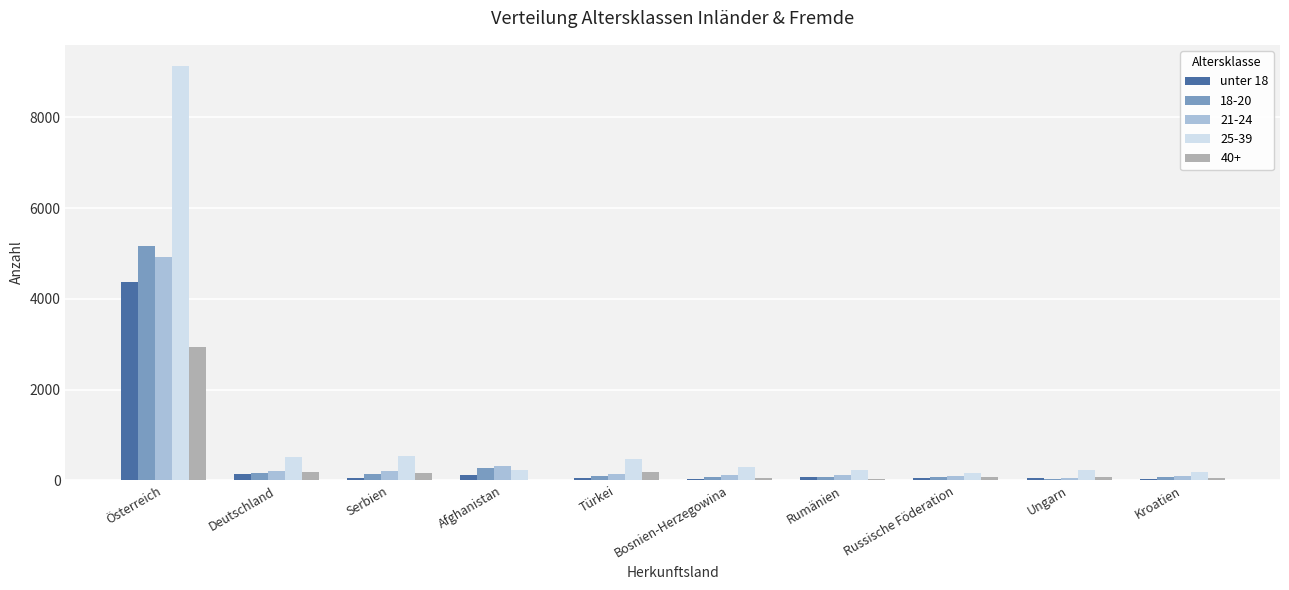

At which category does the chart reach its peak across all series?

Österreich